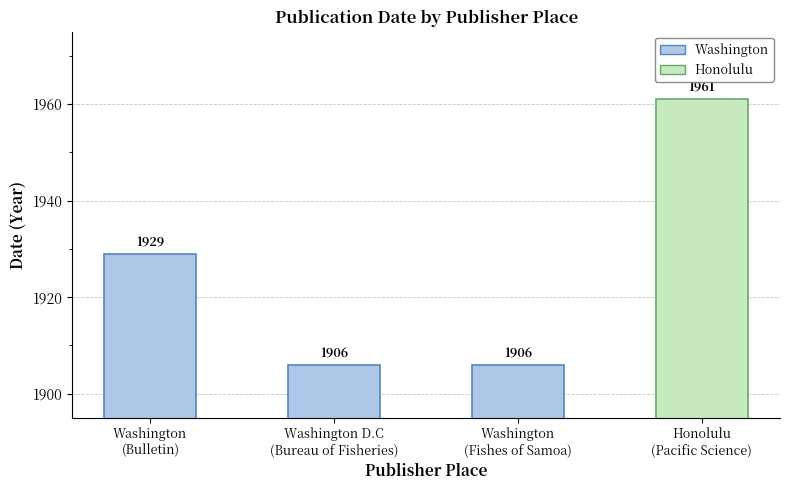

What is the label of the 1st bar from the left?

Washington
(Bulletin)